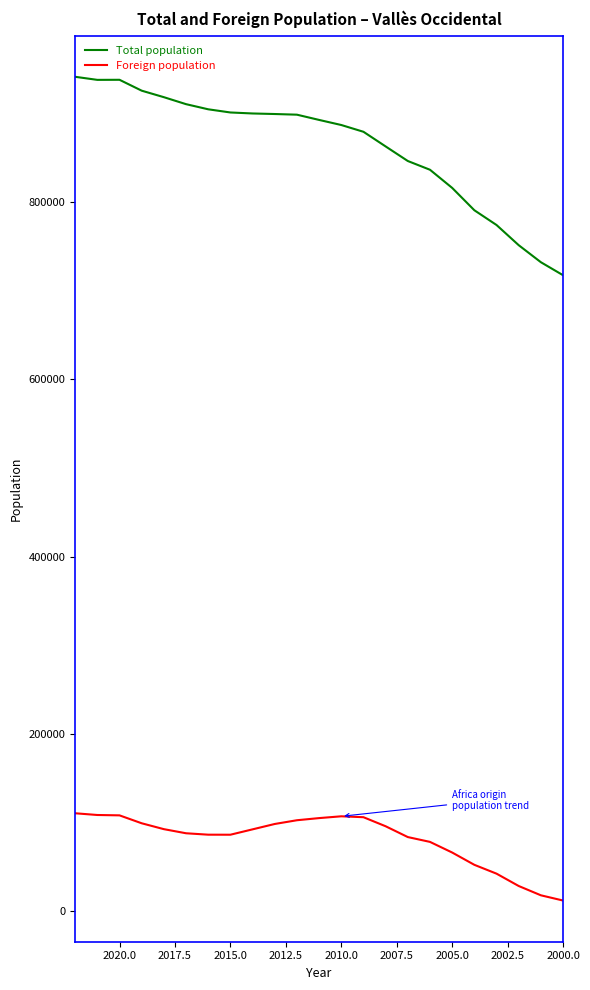

True or false: Foreign population and Total population cross at least once.

False